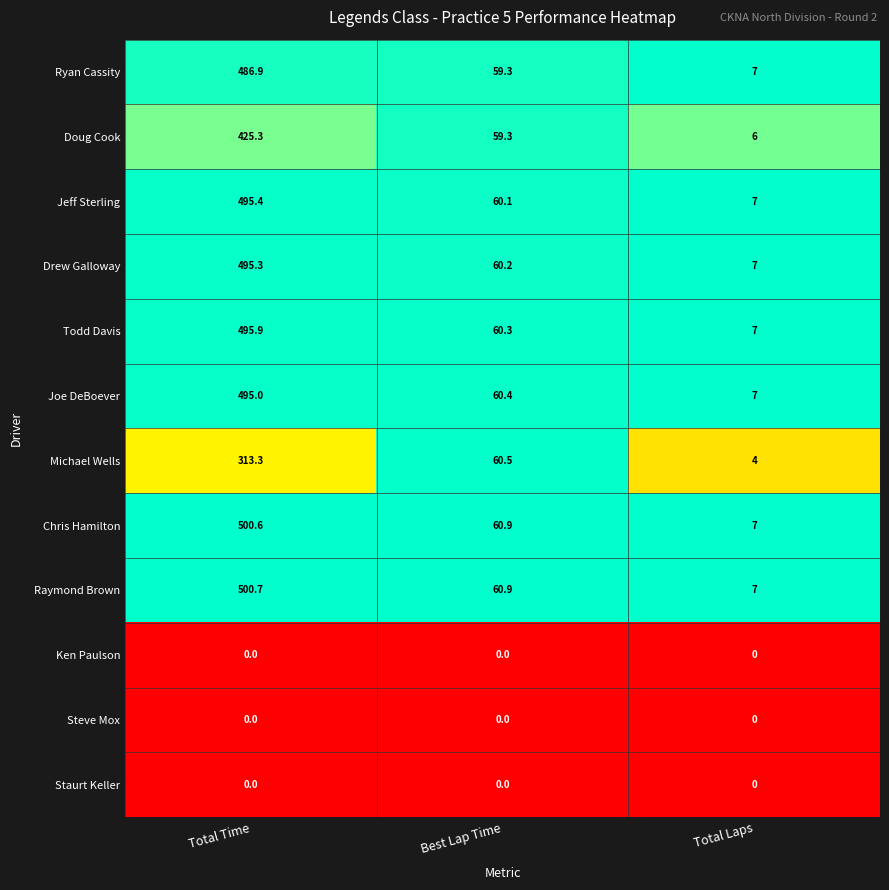

At how many categories does at least one series exceed 0?

3